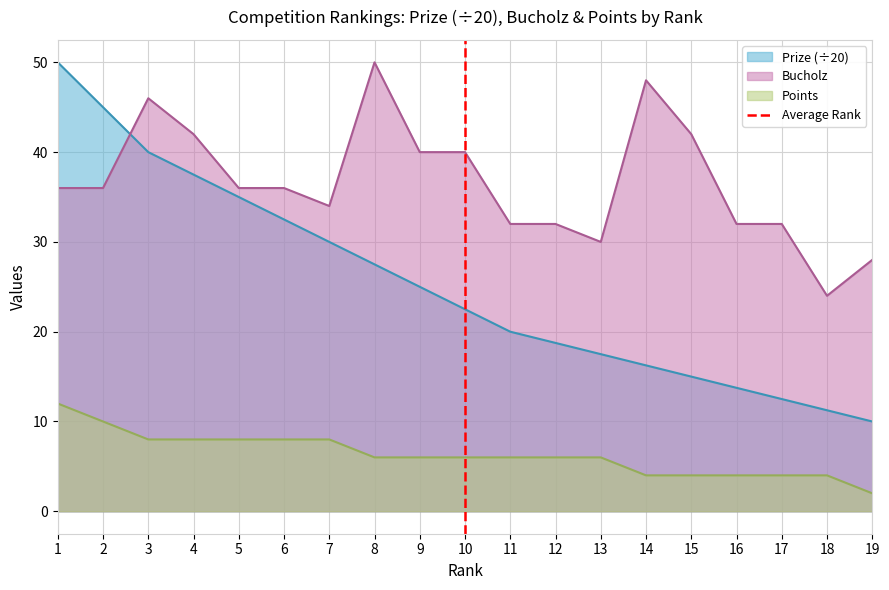

True or false: Prize (÷20) has a value of 9.2 at 6.

False